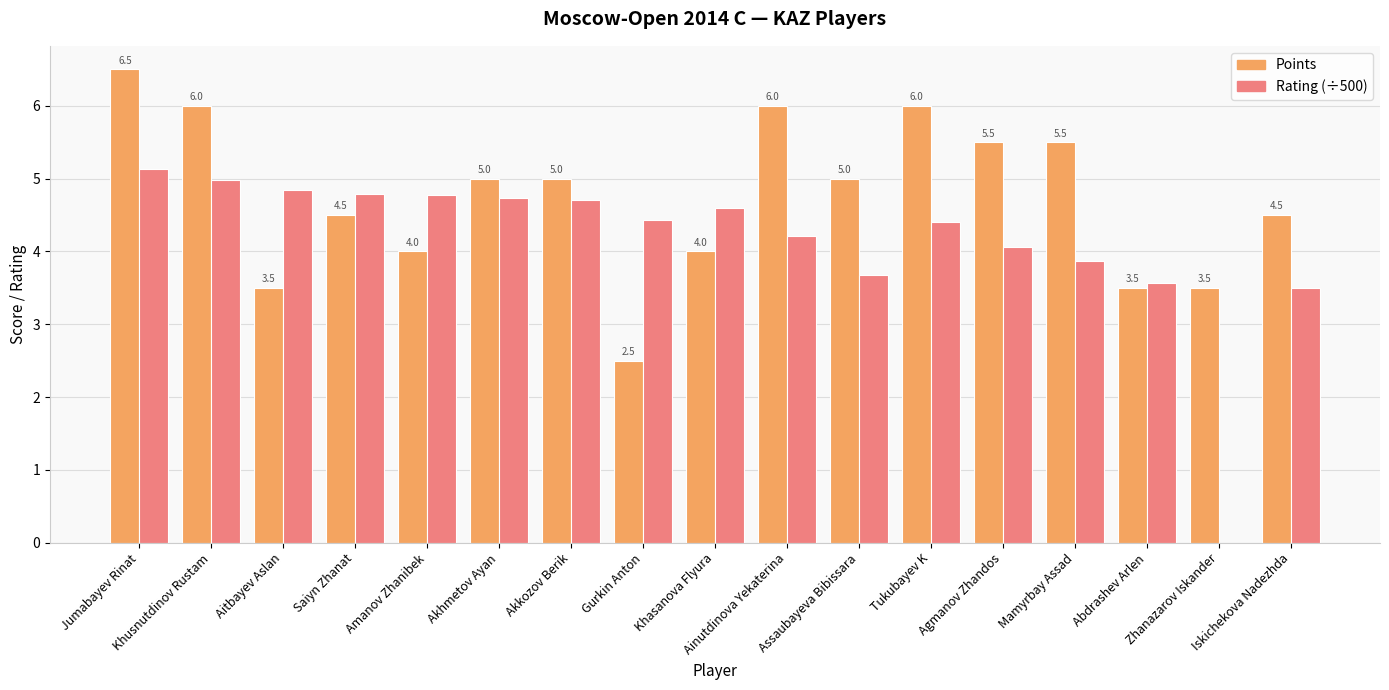

How many data points does each series have?

17